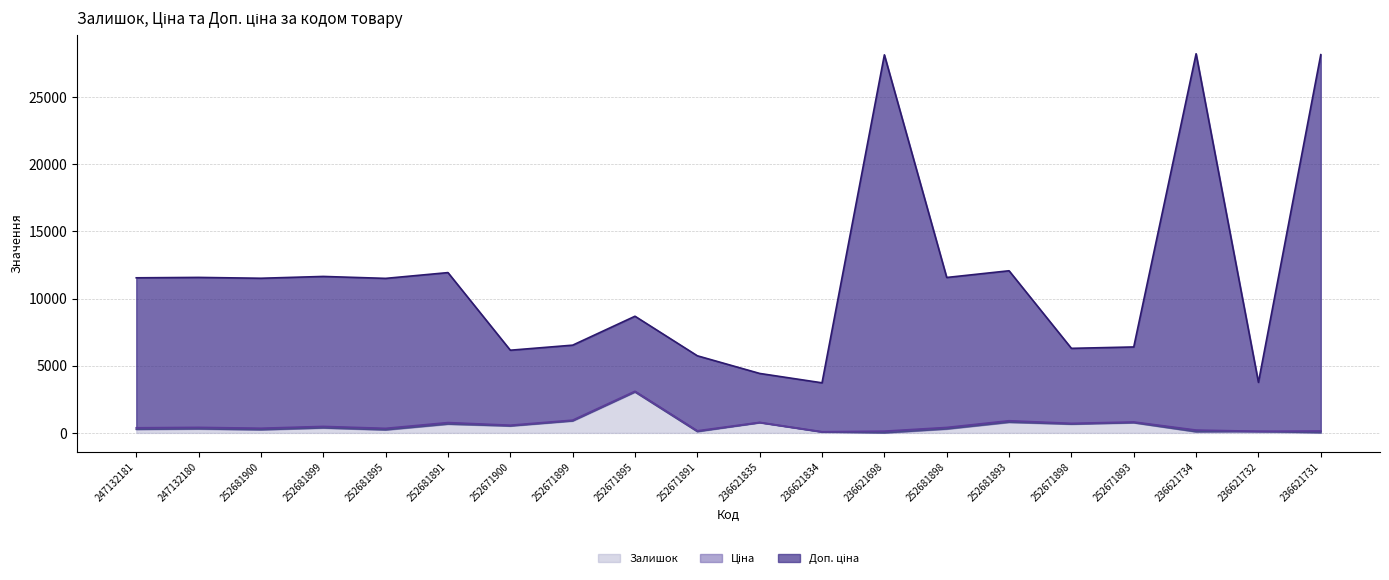

Reading left to right, extract all data points from this chart.

Залишок (cumul.): 270.0	300.0	237.0	372.0	228.0	658.0	518.0	894.0	3048.0	102.0	769.0	71.0	6.0	295.0	795.0	657.0	760.0	87.0	106.0	19.0
Ціна (cumul.): 381.7	411.7	348.7	483.7	339.7	769.7	573.9	949.9	3103.8	157.8	785.2	87.2	130.6	406.7	906.7	712.9	815.9	211.6	122.2	143.6
Доп. ціна (cumul.): 11550.7	11580.7	11517.7	11652.7	11508.7	11938.7	6158.9	6534.9	8688.9	5742.9	4428.2	3730.2	28156.6	11575.7	12075.7	6297.9	6400.9	28237.6	3765.2	28169.6